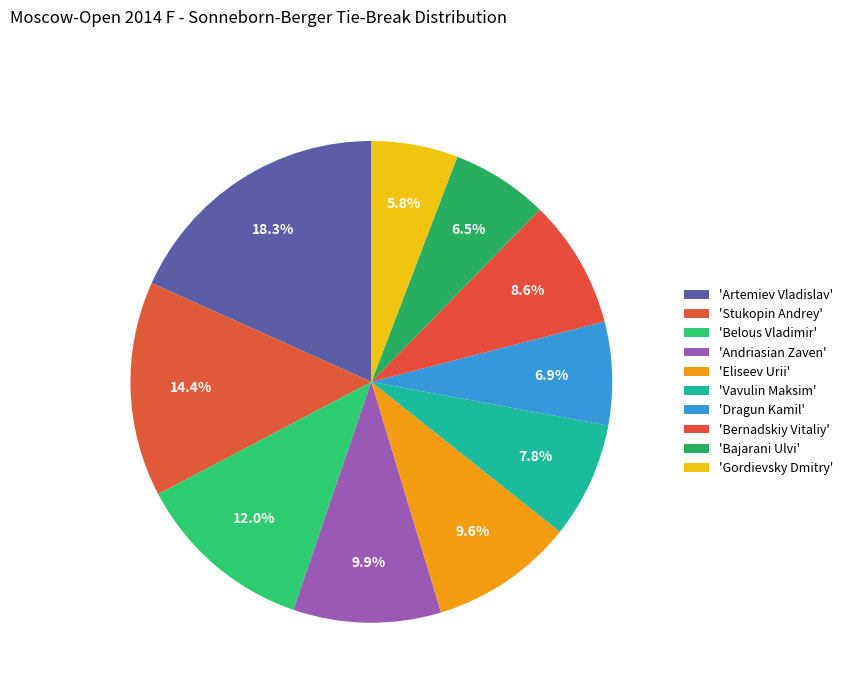

To the nearest percent, what is the average slice percentage?

10%